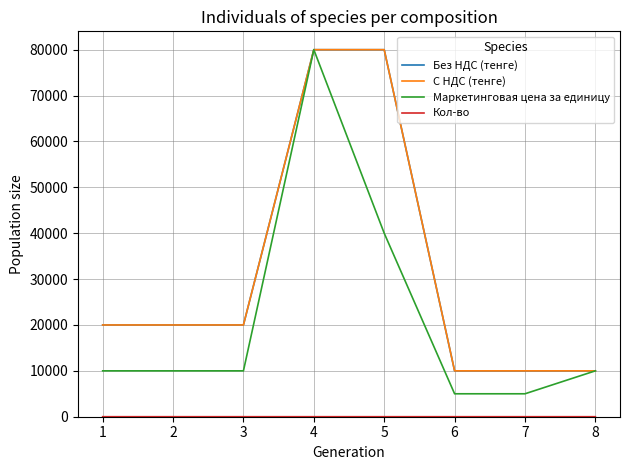

Is it true that С НДС (тенге) equals 20000 at 3?

True